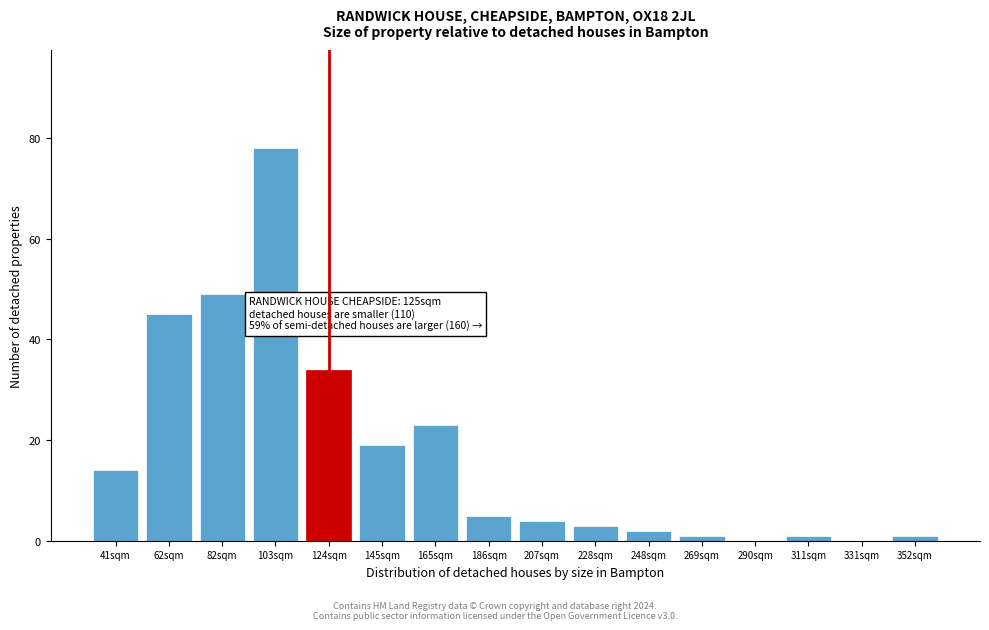

Reading right to left, what are all the values shown in this chart?

352sqm=1	331sqm=0	311sqm=1	290sqm=0	269sqm=1	248sqm=2	228sqm=3	207sqm=4	186sqm=5	165sqm=23	145sqm=19	124sqm=34	103sqm=78	82sqm=49	62sqm=45	41sqm=14